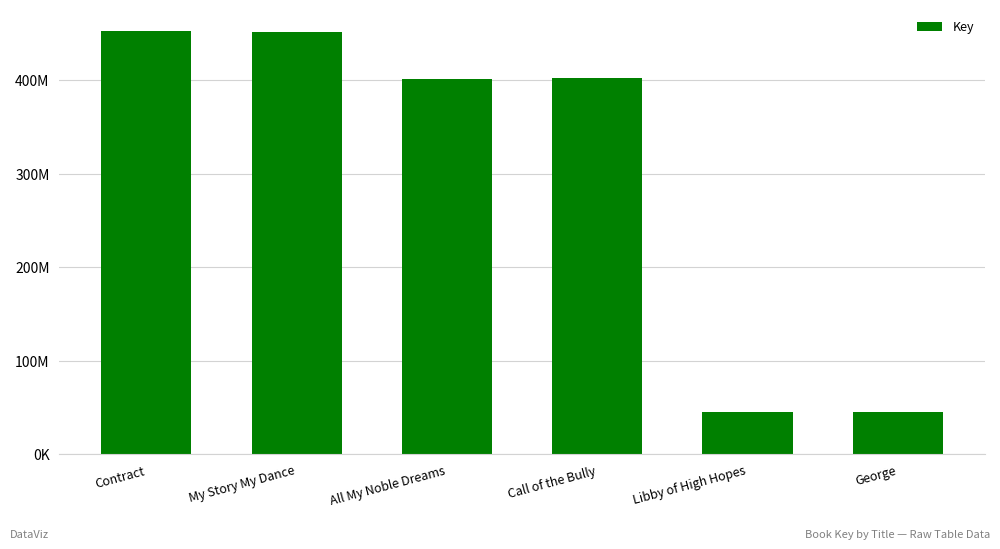

What is the difference between the values at Libby of High Hopes and George?

185052